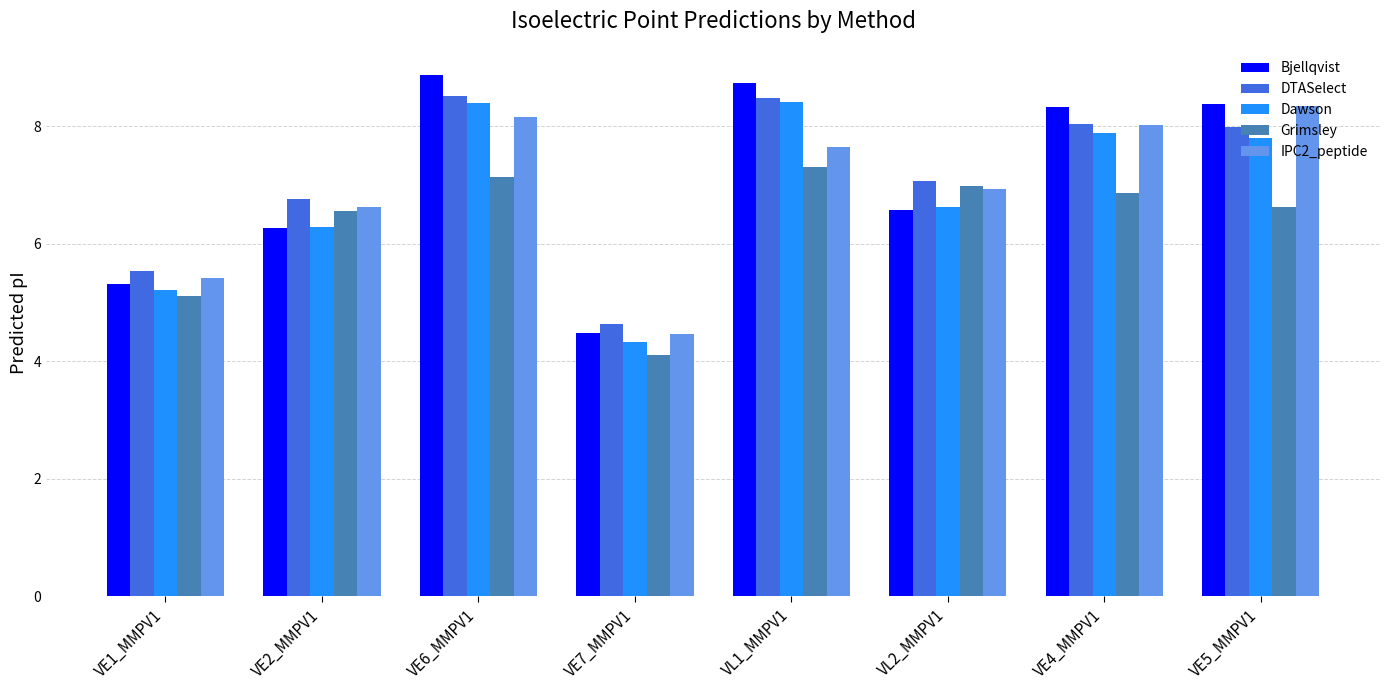

What is the minimum value shown in the chart?

4.1